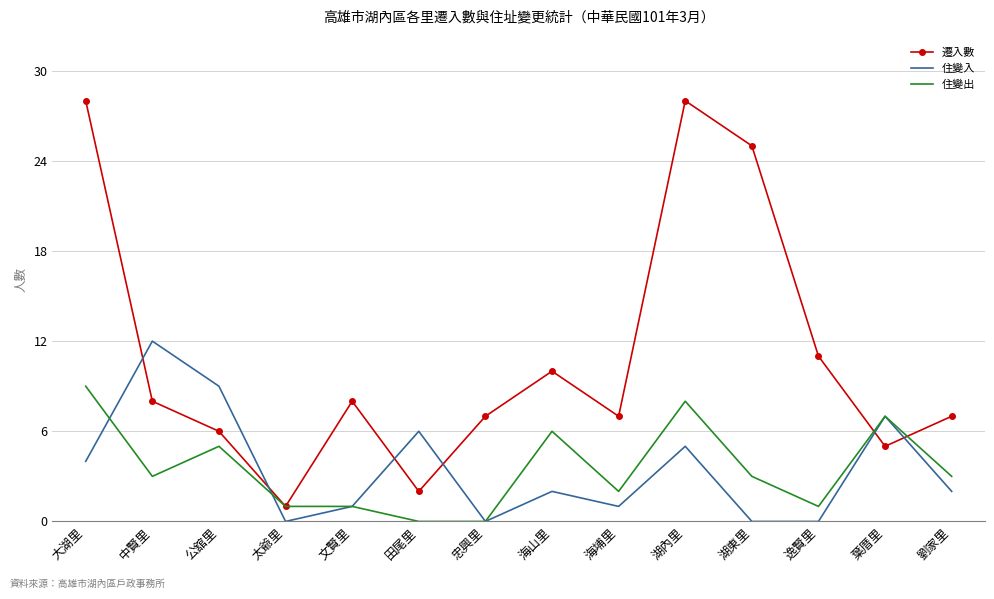

The 遷入數 series shows 25 at 湖東里. True or false?

True